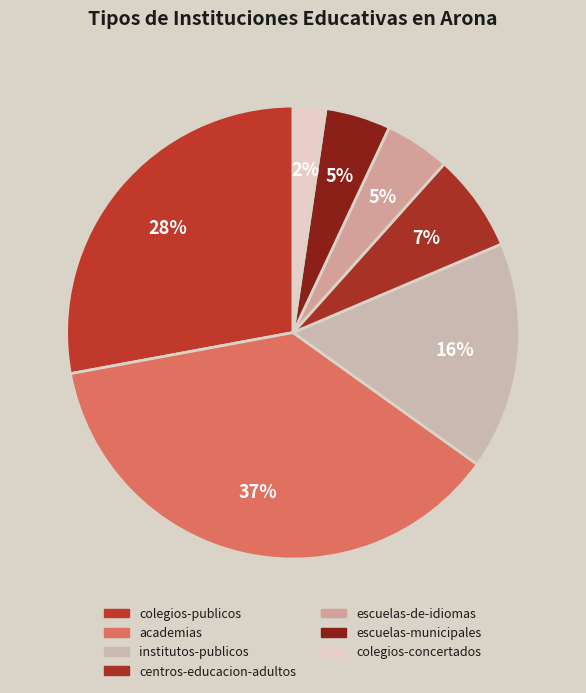

Is academias the majority of the pie?

No